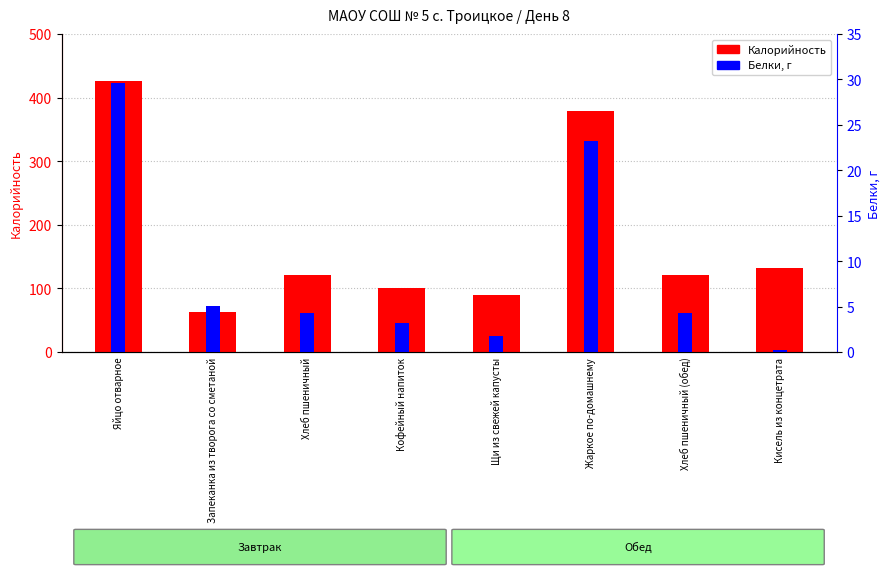

How many data points in Калорийность are less than 120?

3